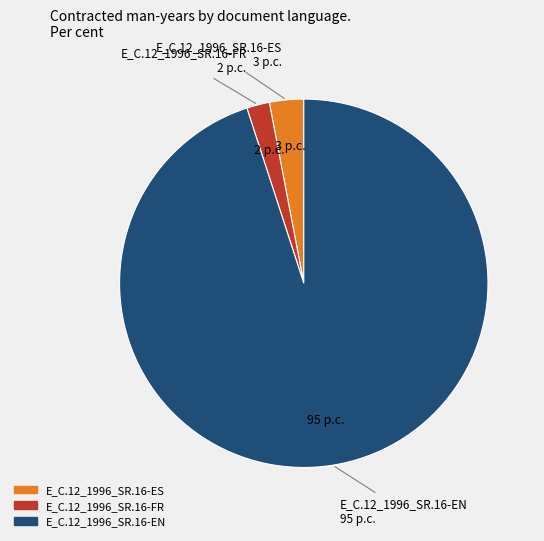

Does any single category account for the majority?

Yes